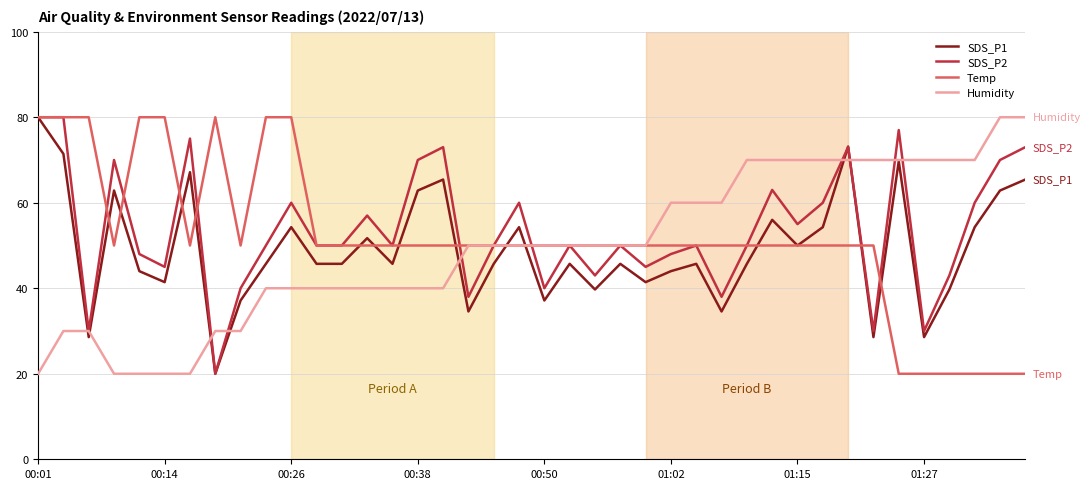

What is the smallest value displayed?

20.0